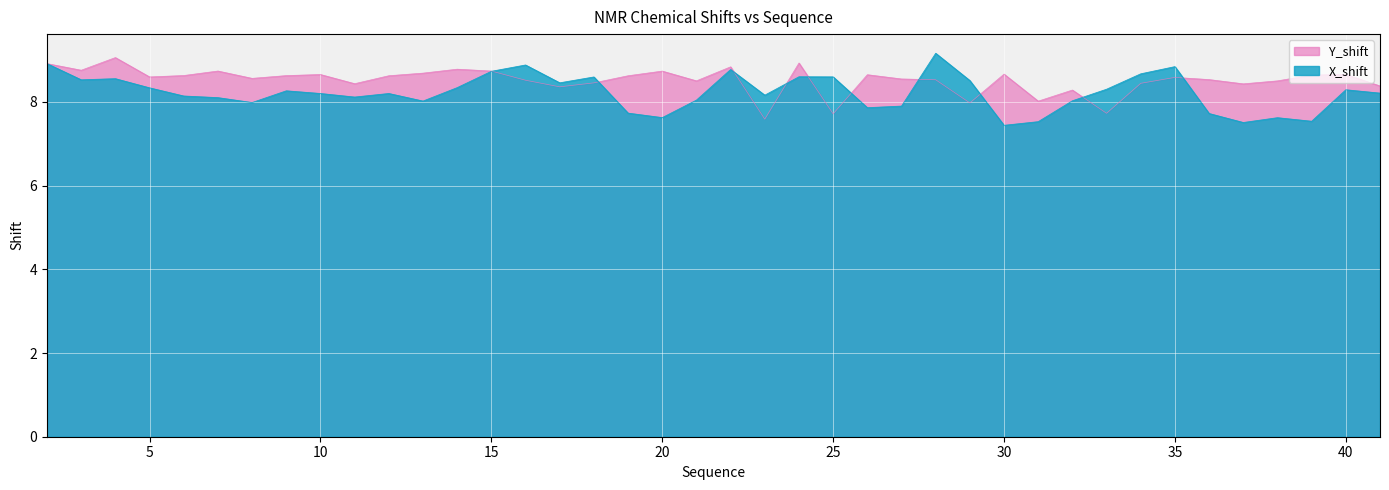

Count the number of data series in this chart.

2